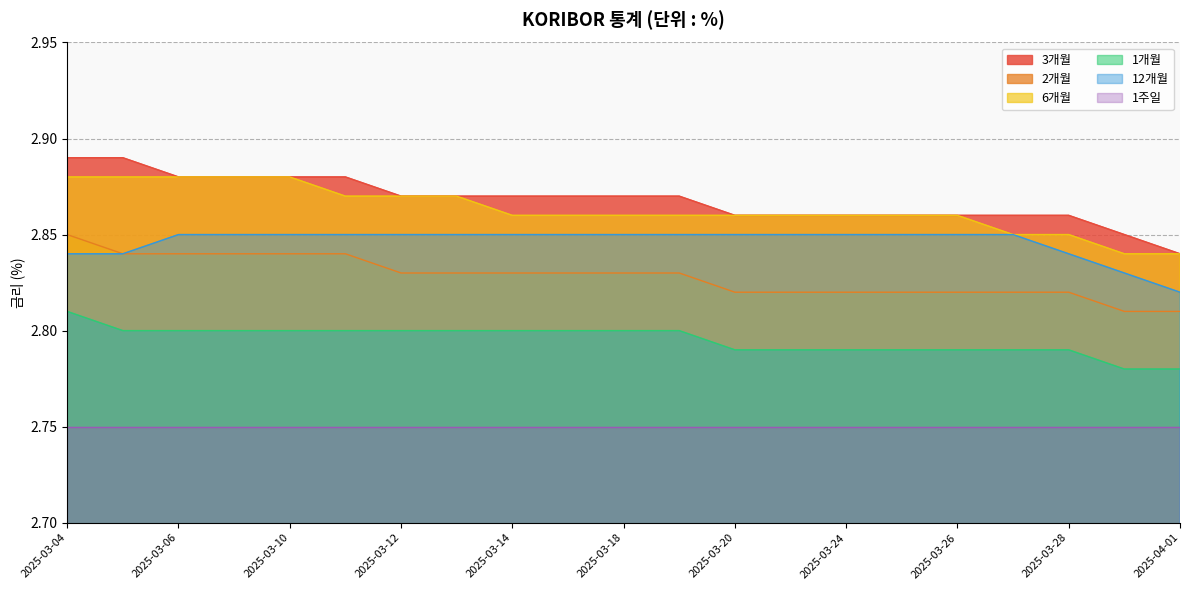

True or false: 3개월 and 12개월 intersect in this chart.

False